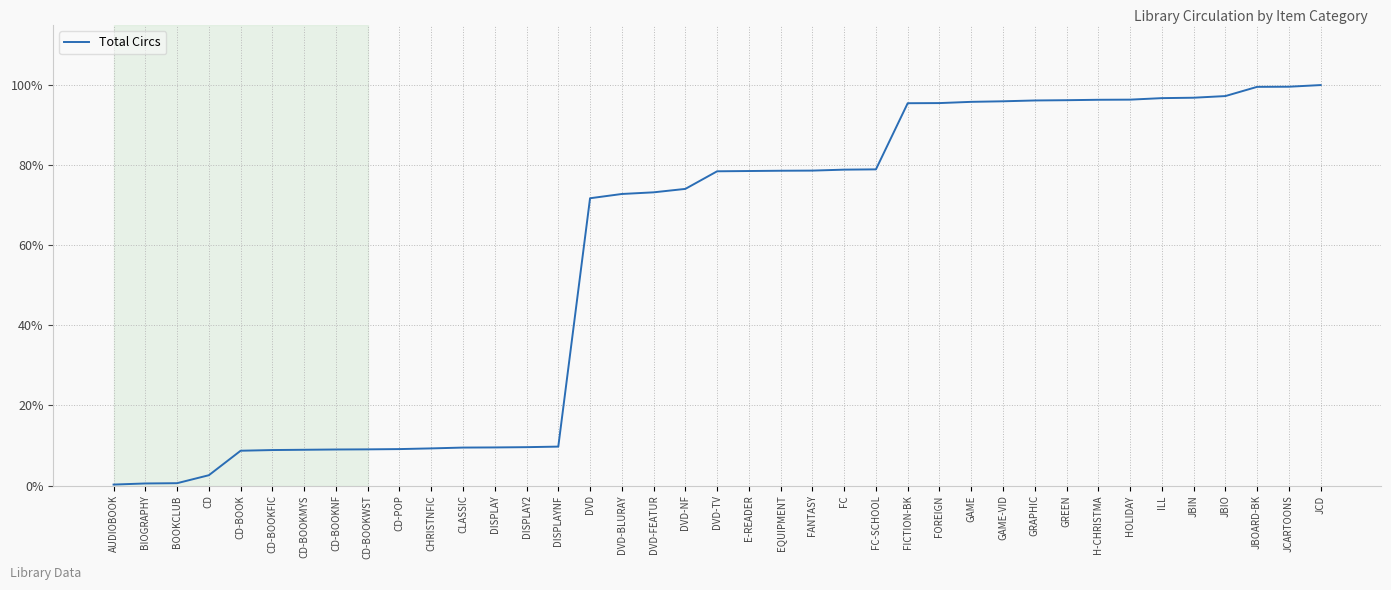

What is the difference between the maximum and minimum values?

99.8